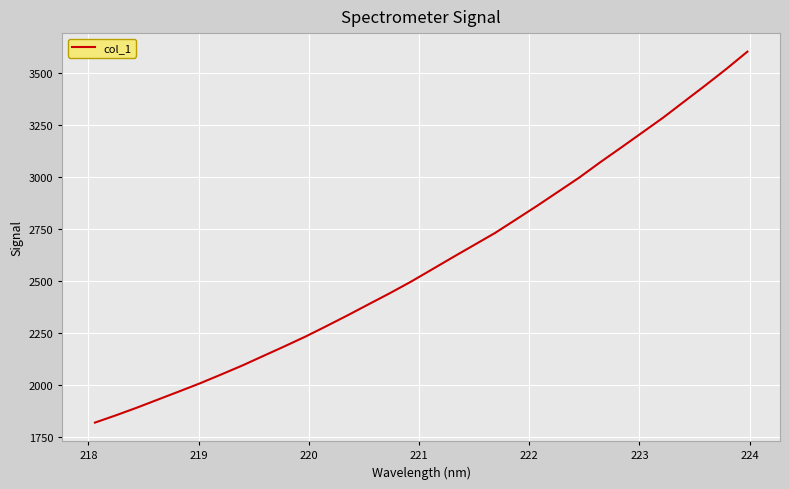

What is the difference between the maximum and minimum values?

1782.6